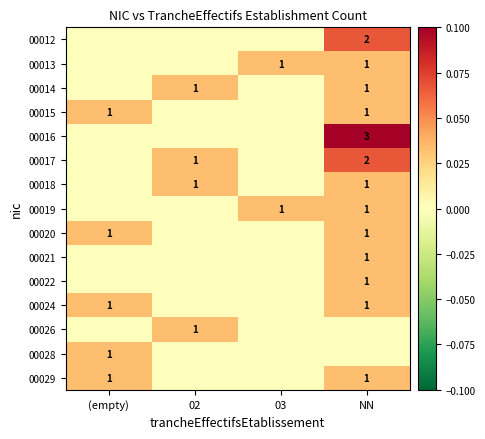

Is it true that 00012 equals 2 at NN?

True